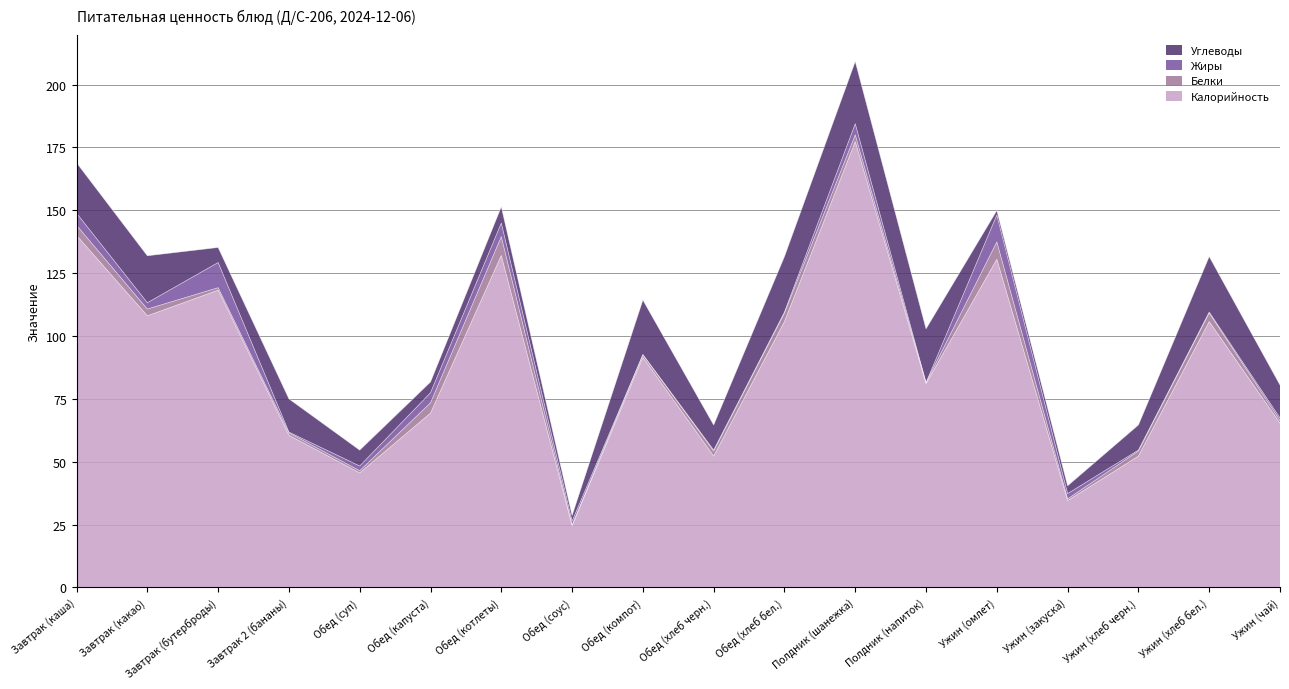

Reading left to right, extract all data points from this chart.

Калорийность: 140.0	108.0	118.2	60.5	45.5	69.3	132.0	24.5	91.5	52.2	105.7	177.3	81.0	130.5	34.5	52.2	105.7	65.3
Белки: 4.0	2.7	1.0	0.9	0.9	4.1	7.5	0.3	1.1	2.0	3.4	2.7	0.4	6.9	0.7	2.0	3.4	1.1
Жиры: 4.8	2.5	10.0	0.3	1.9	4.0	5.4	1.6	0.0	0.4	0.4	4.4	0.0	10.7	2.1	0.4	0.4	1.0
Углеводы: 20.1	18.7	6.0	13.2	6.3	4.3	6.5	2.3	21.8	10.0	22.1	24.8	21.4	1.8	3.1	10.0	22.1	13.1